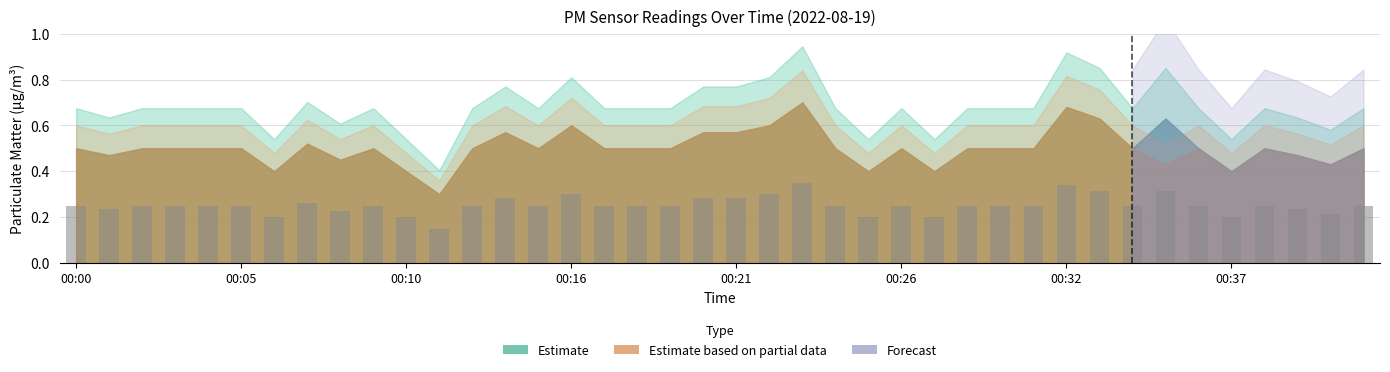

What is the sum of all values?

10.1